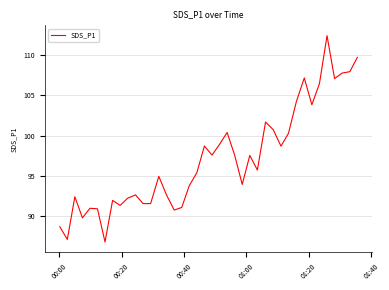

What is the difference between the maximum and minimum values?

25.6